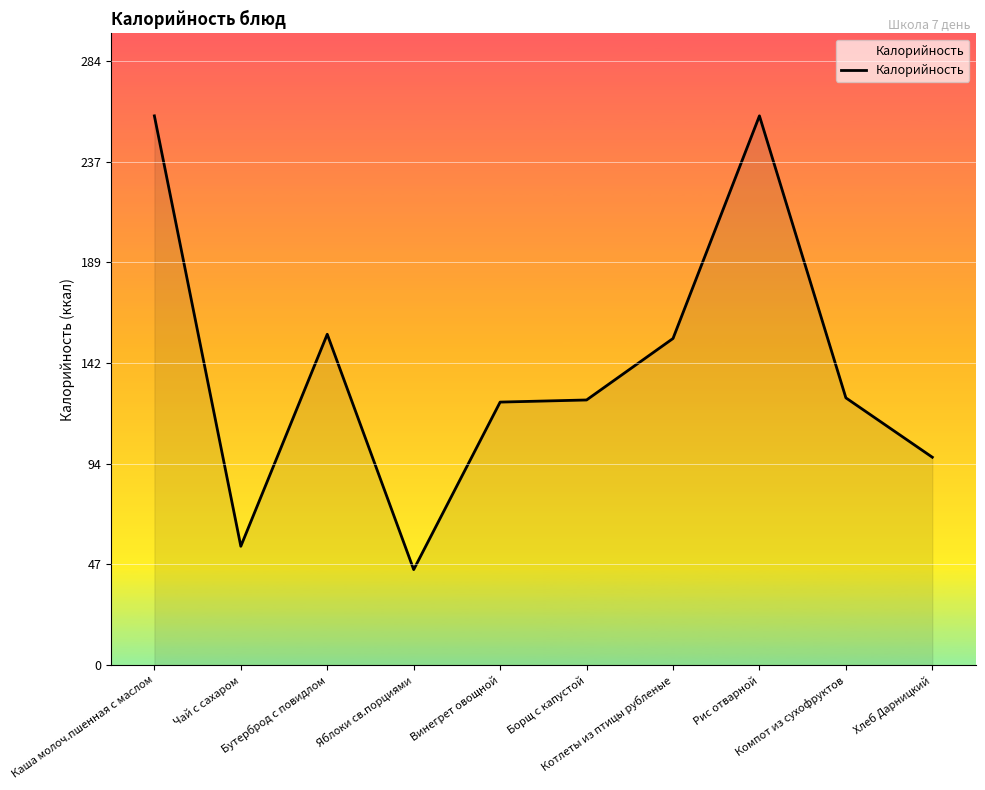

What is the greatest value displayed?

259